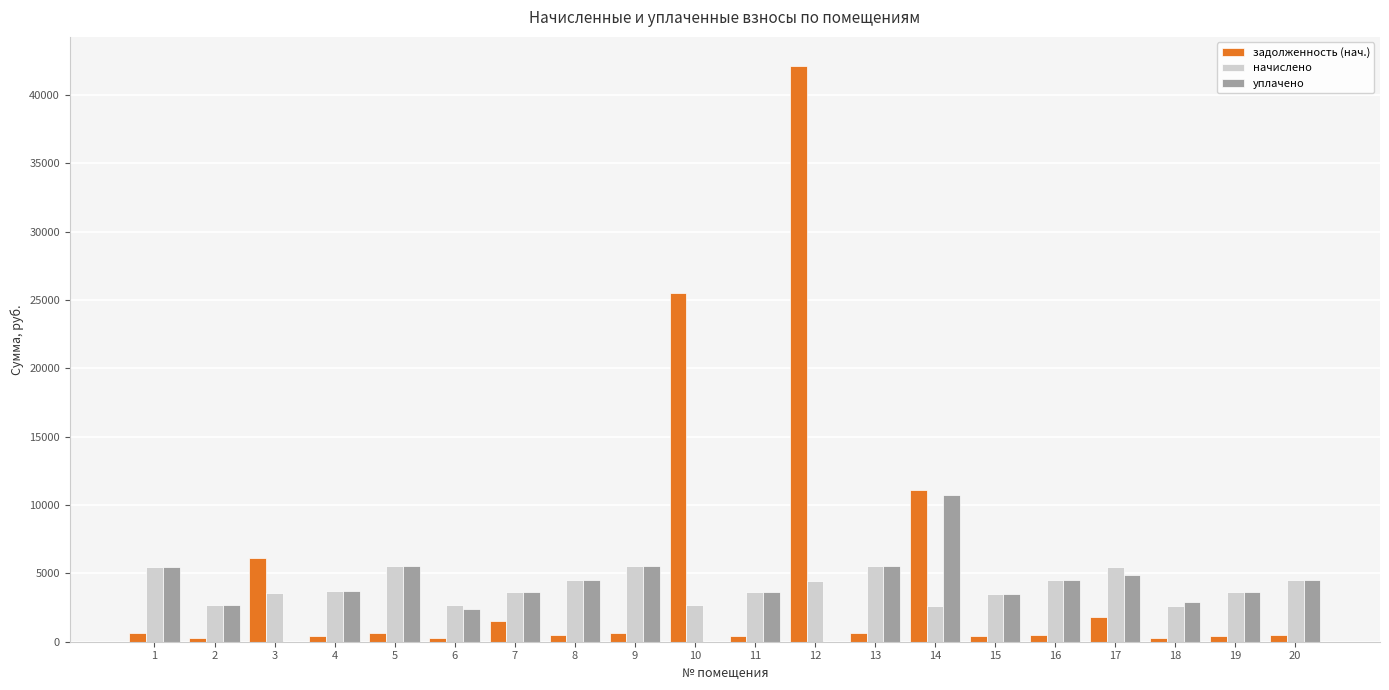

What is the sum of all задолженность (нач.) values?

94731.6